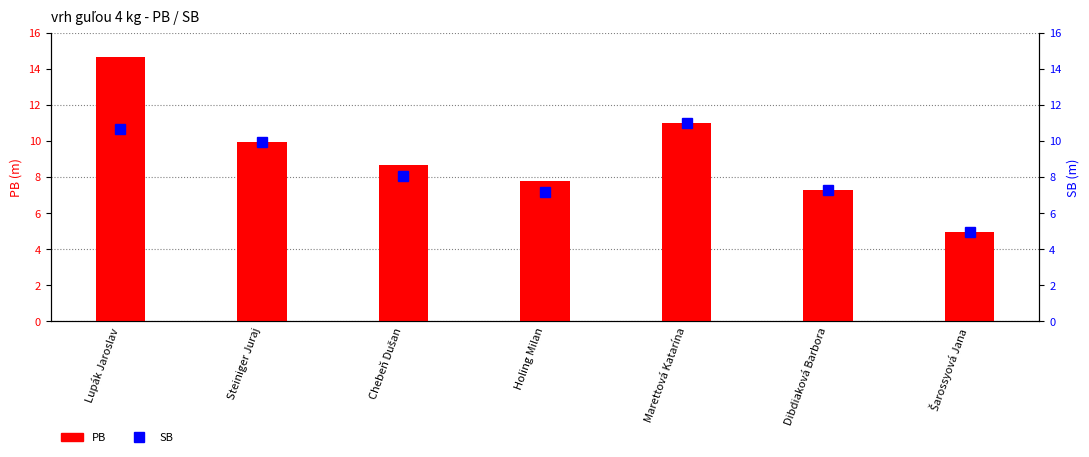

Reading right to left, list all the values displayed in this chart.

PB: Šarossyová Jana=5.0	Dibdiaková Barbora=7.3	Marettová Katarína=11.0	Holing Milan=7.8	Chebeň Dušan=8.7	Steiniger Juraj=9.9	Lupák Jaroslav=14.7
SB: Šarossyová Jana=5.0	Dibdiaková Barbora=7.3	Marettová Katarína=11.0	Holing Milan=7.2	Chebeň Dušan=8.1	Steiniger Juraj=9.9	Lupák Jaroslav=10.7